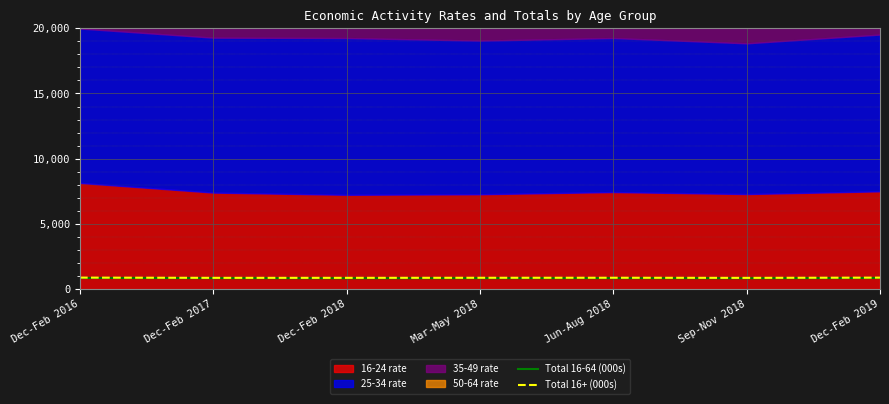

True or false: Total 16+ (000s) has more than 1 interior local peaks.

False